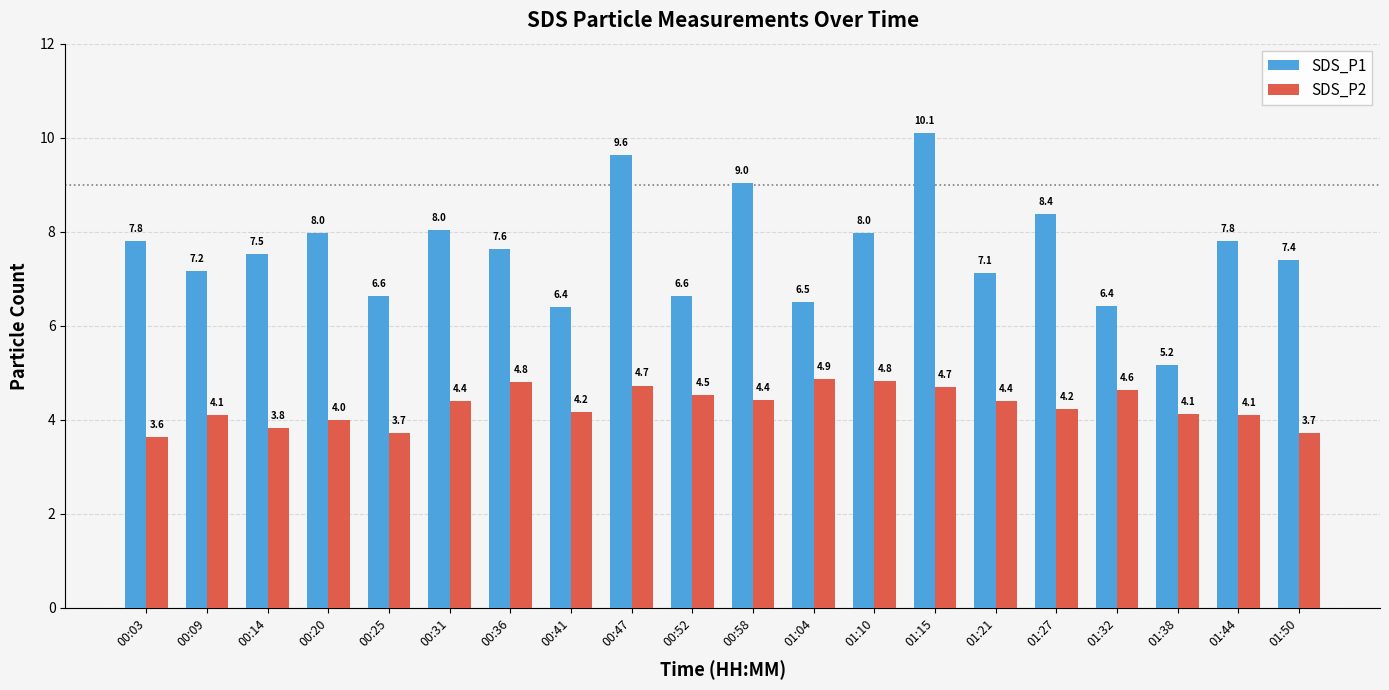

What value does the SDS_P2 series have at 00:09?

4.1